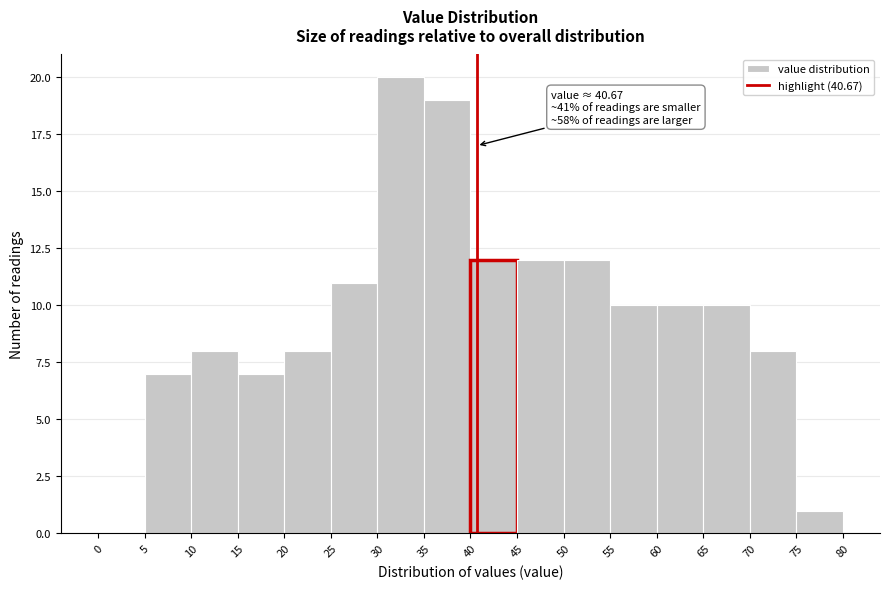

Which range on the x-axis has the tallest bar?

30 to 35